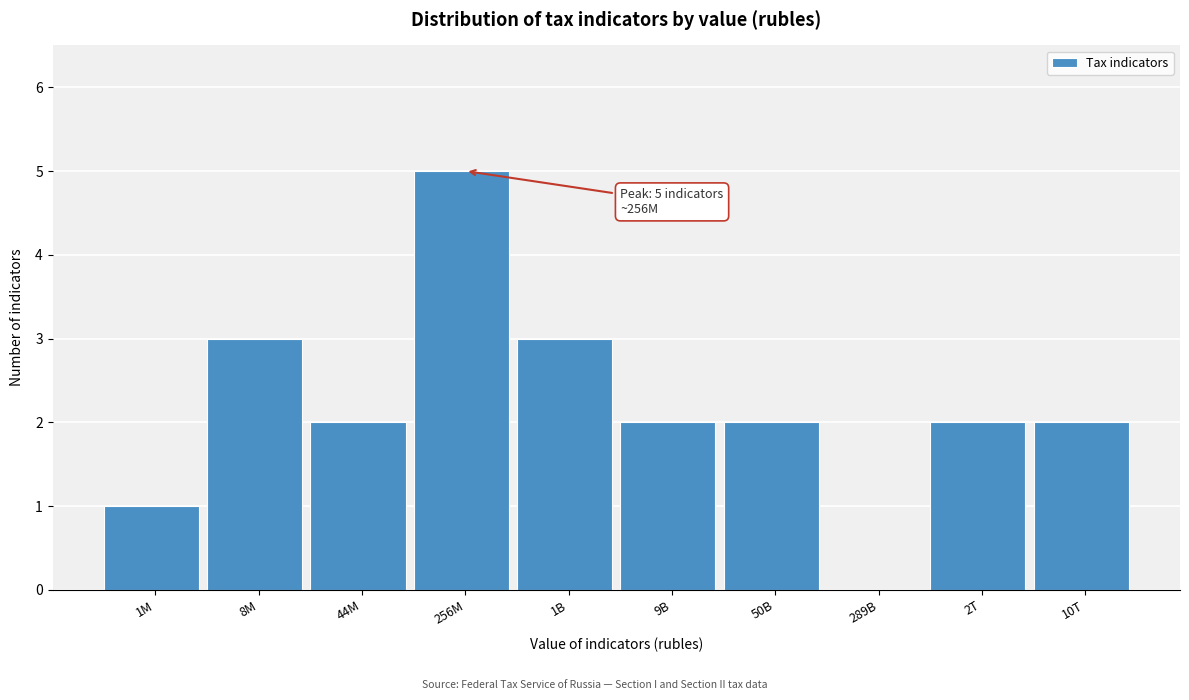

Reading left to right, transcribe all the data shown in this chart.

1M=1	8M=3	44M=2	256M=5	1B=3	9B=2	50B=2	289B=0	2T=2	10T=2